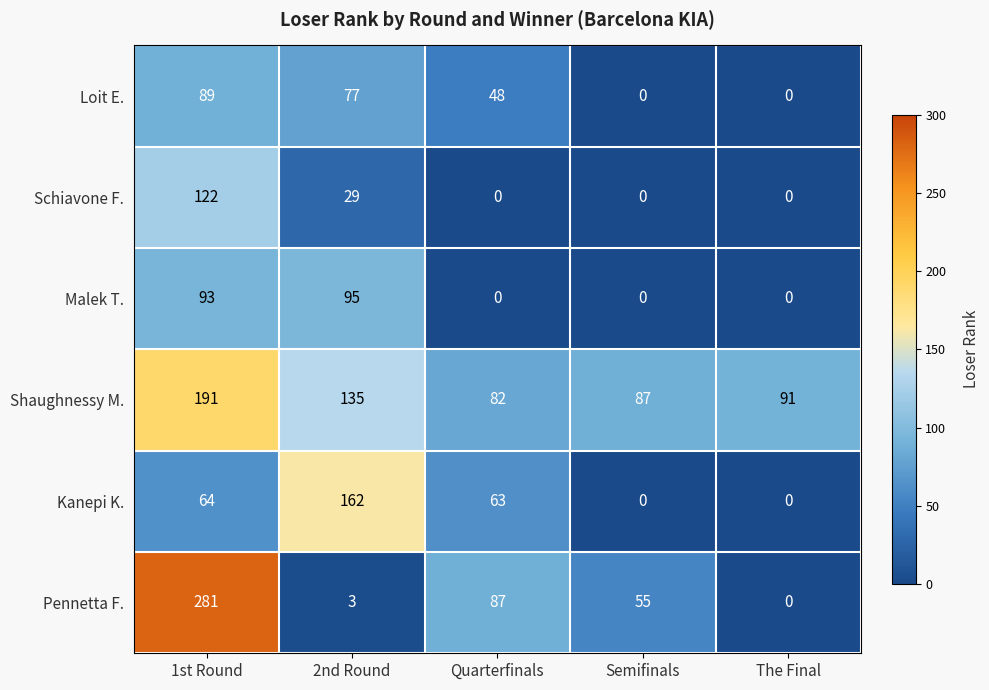

Where is Shaughnessy M. nearest to the value 136?

2nd Round